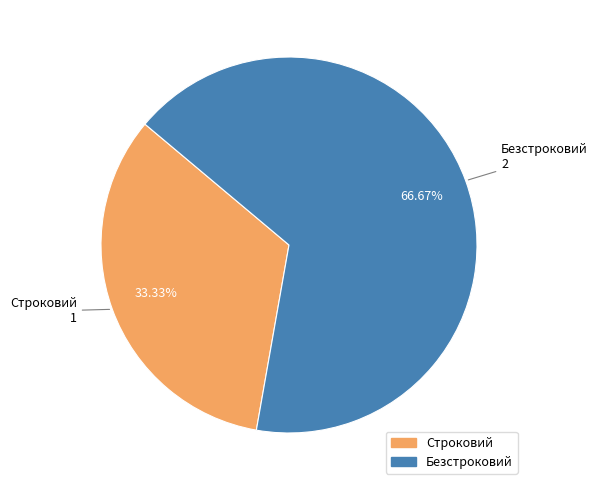

Which slice represents more than half of the pie?

Безстроковий